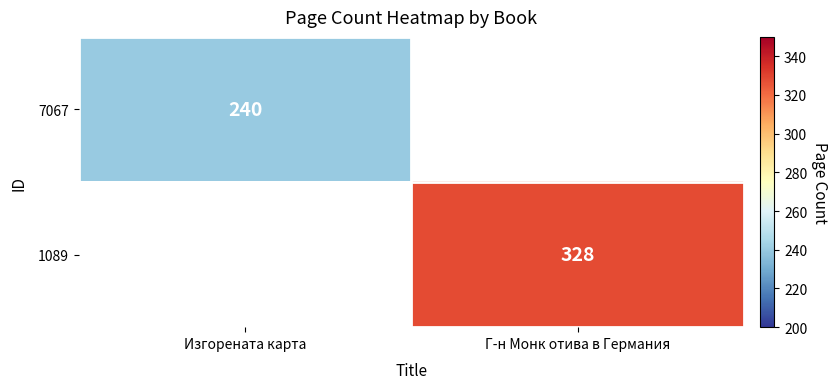

True or false: 1089 has a value of 328 at Г-н Монк отива в Германия.

True